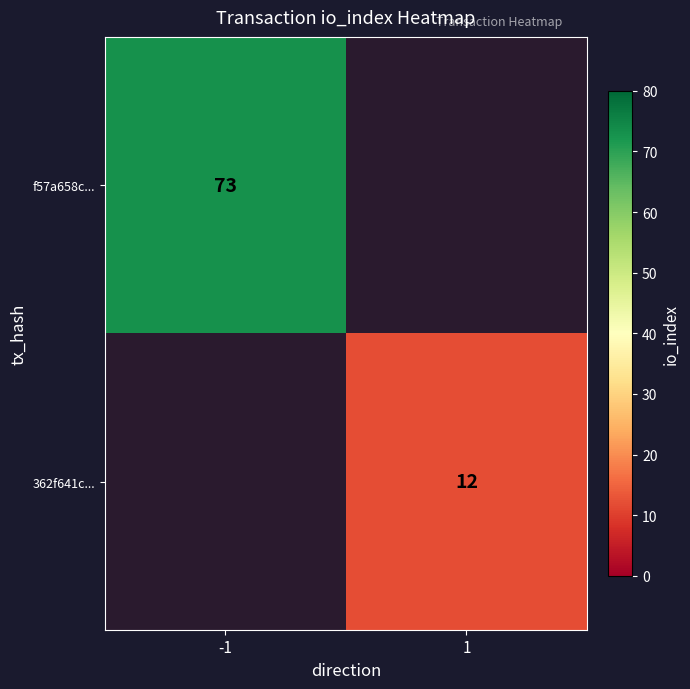

What is the maximum value shown in the chart?

73.0